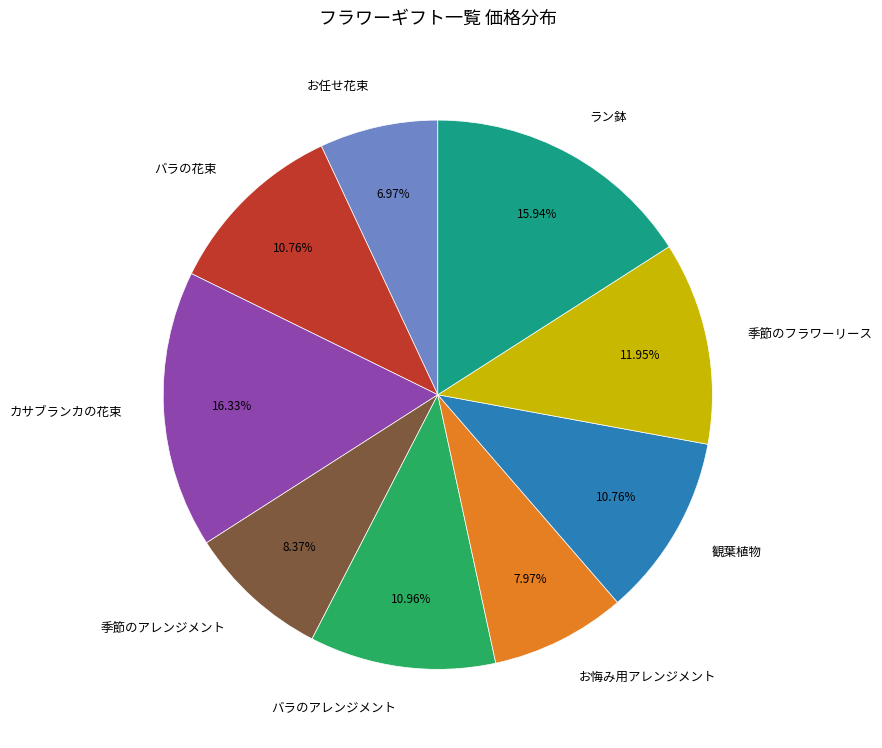

Is it true that ラン鉢 is 16% of the pie?

True